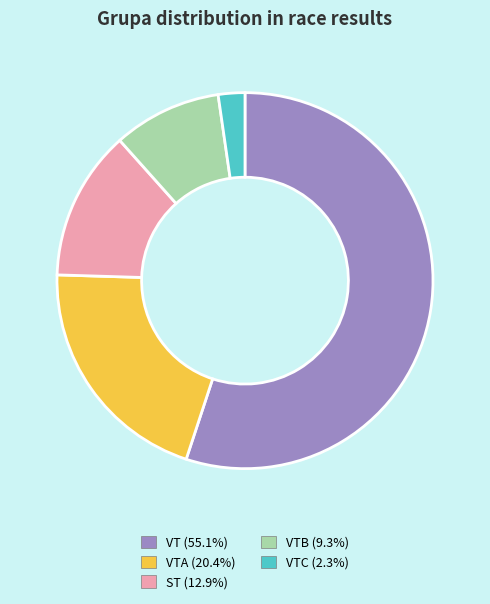

Is there a majority slice in this chart?

Yes